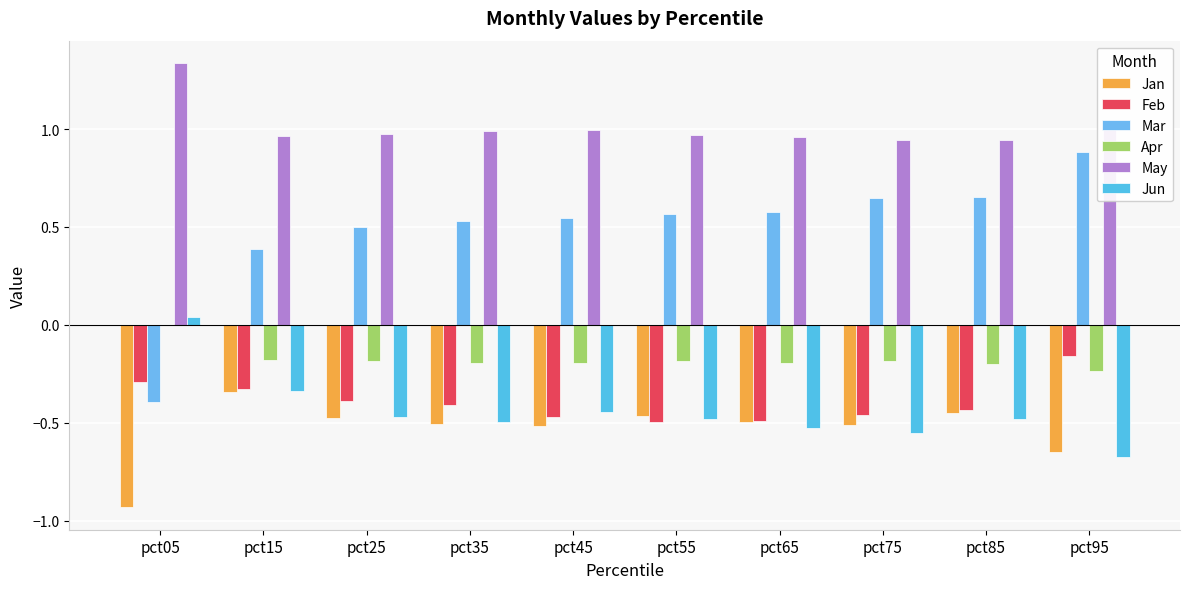

Which series has the widest spread of values?

Mar